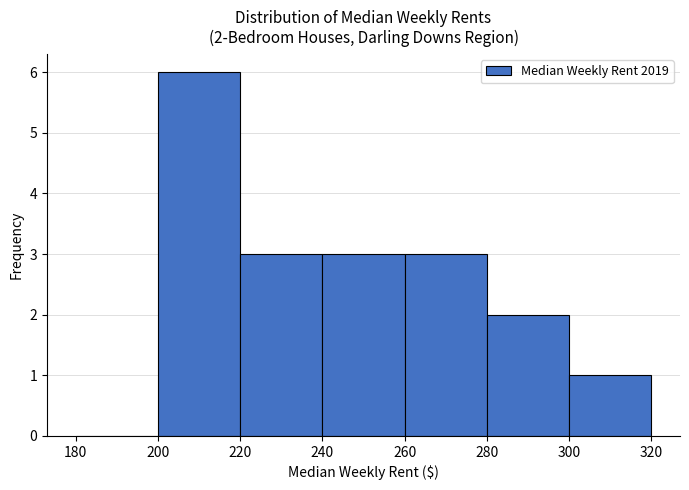

Which range on the x-axis has the tallest bar?

200 to 220